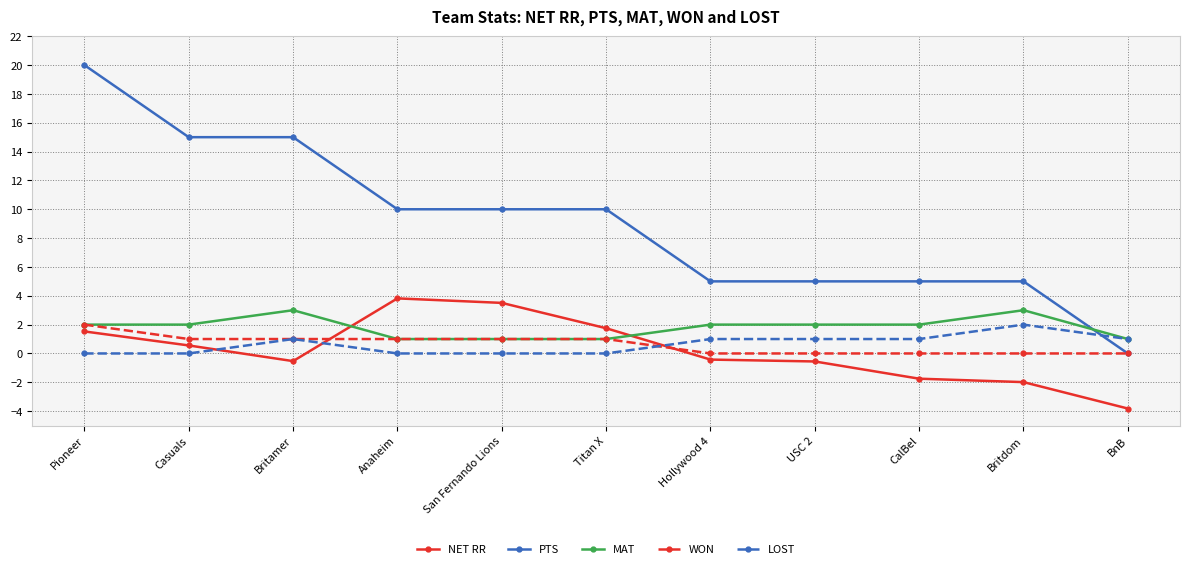

True or false: PTS has a value of 7.2 at BnB.

False